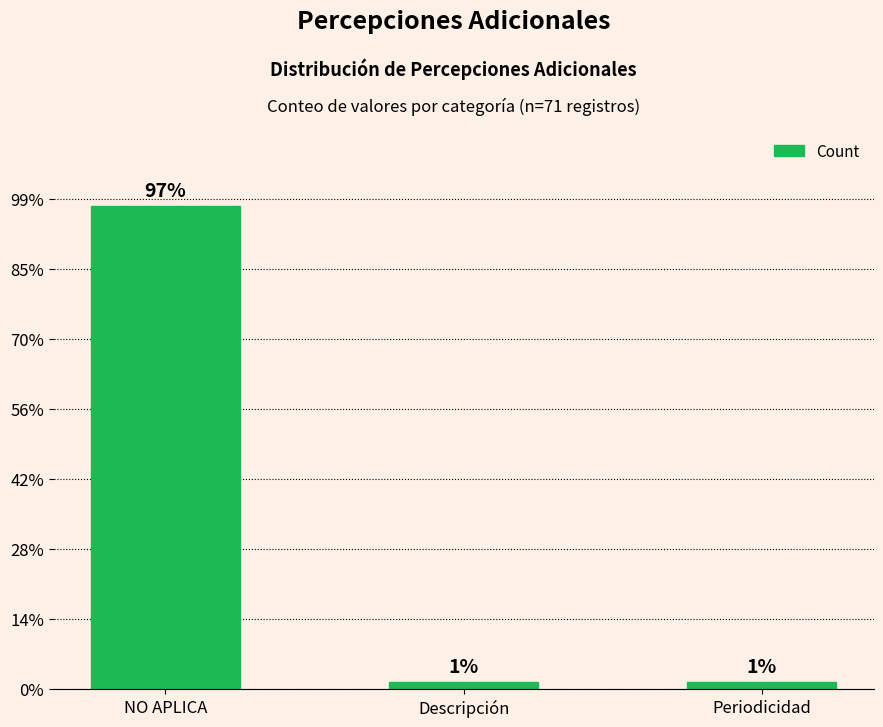

What position from the left is Periodicidad?

3